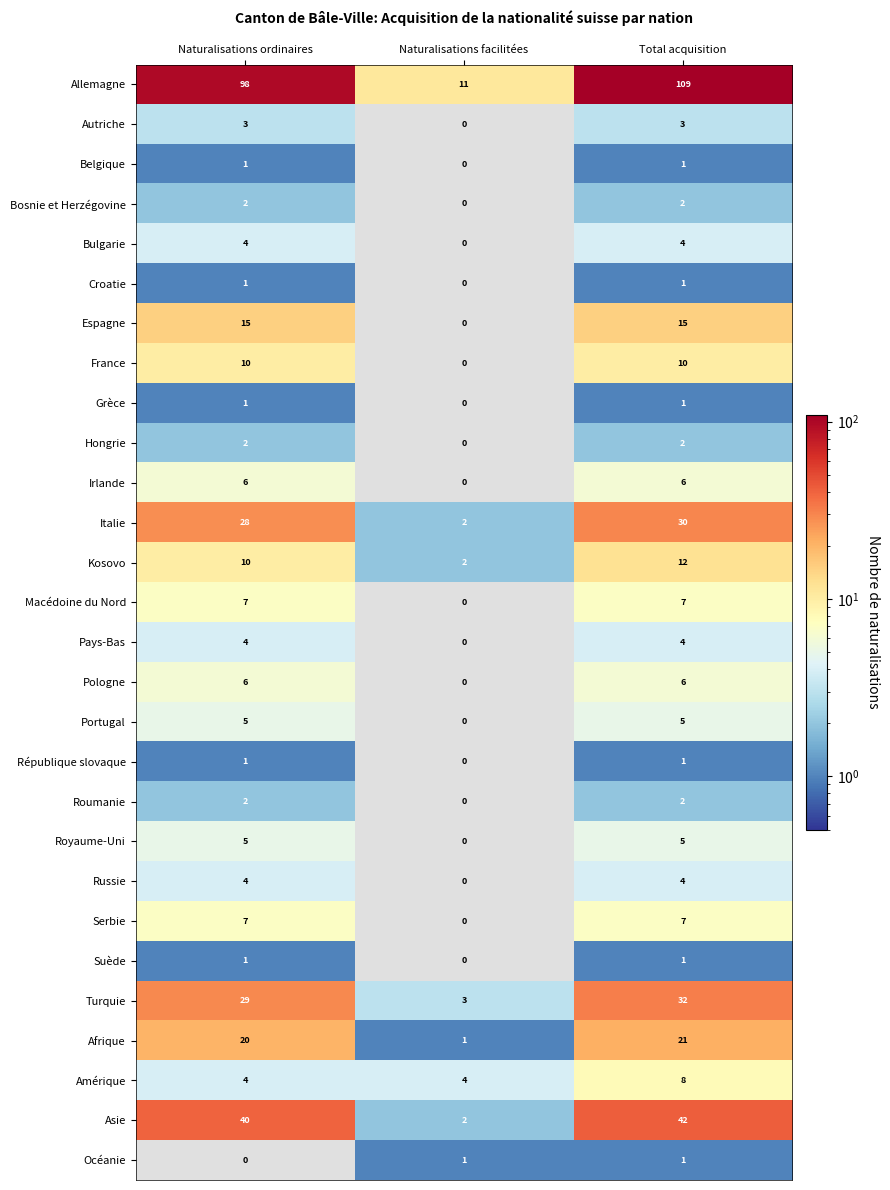

At which label does Amérique reach its peak?

Total acquisition